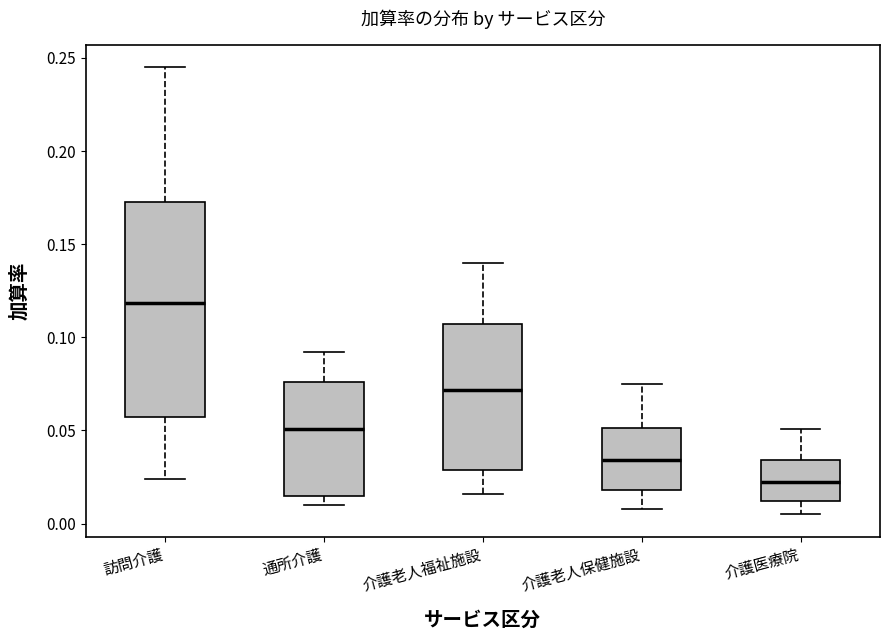

Which box has the lowest median line?

介護医療院